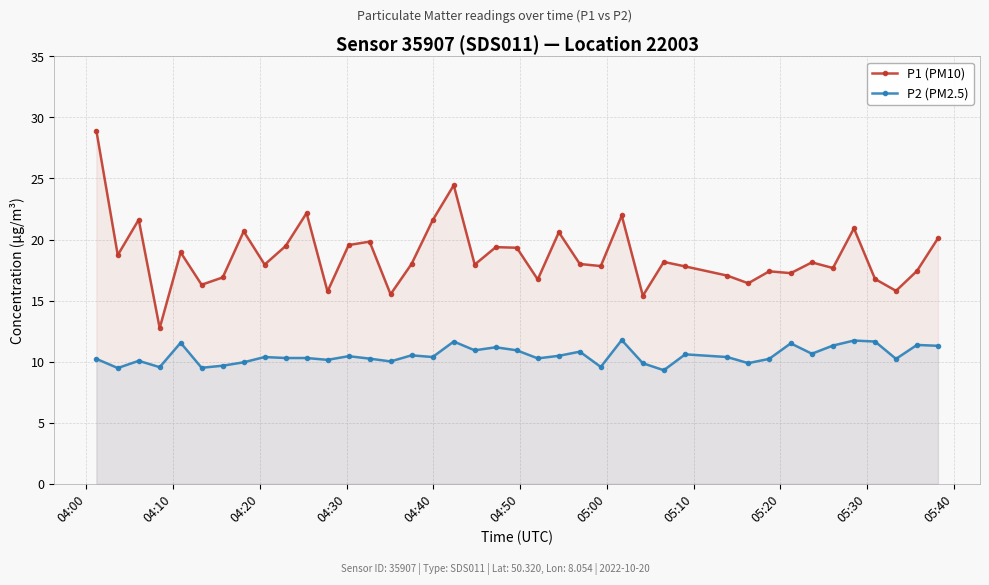

Which series has the largest range (max minus min)?

P1 (PM10)